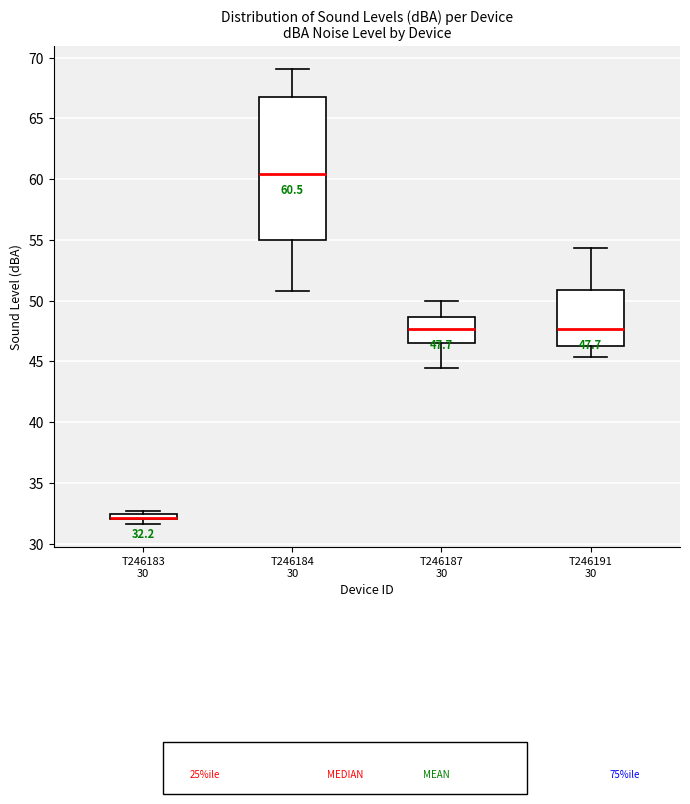

Comparing the boxes themselves (not the whiskers), which one is the tallest?

T246184 30